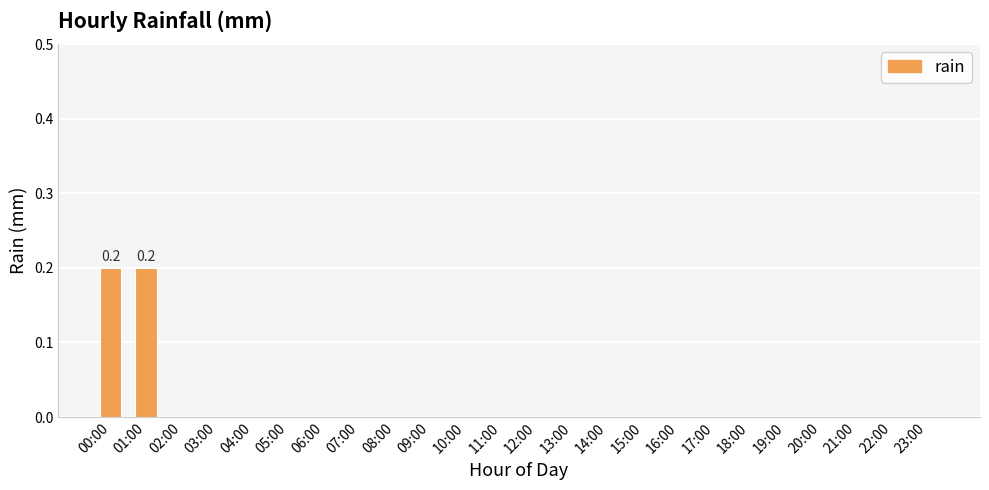

True or false: the data shows -0.1 at 18:00.

False